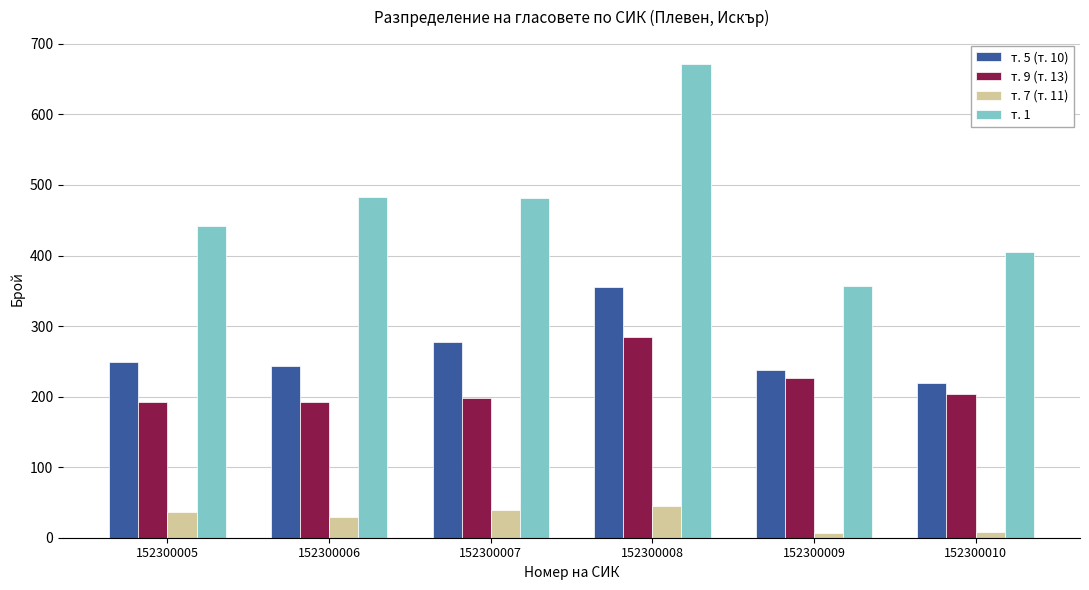

How many values in the т. 9 (т. 13) series are below 204?

3